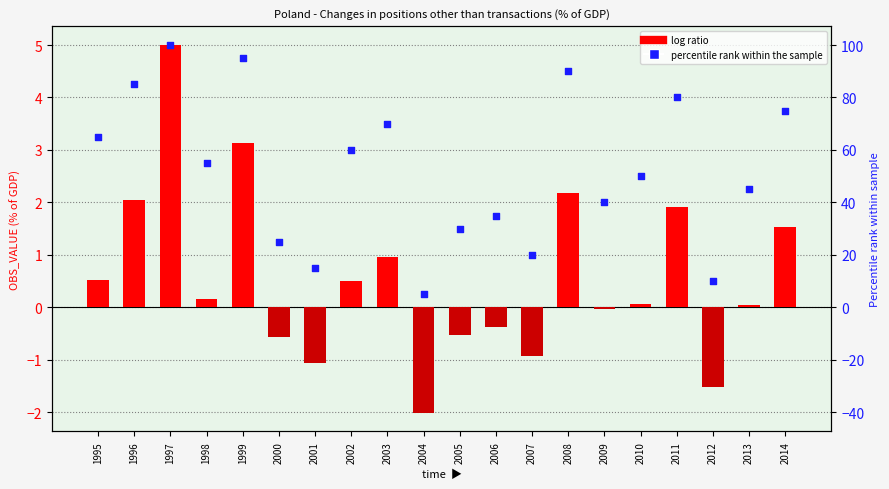

Which series contains the highest Y value?

percentile rank within the sample